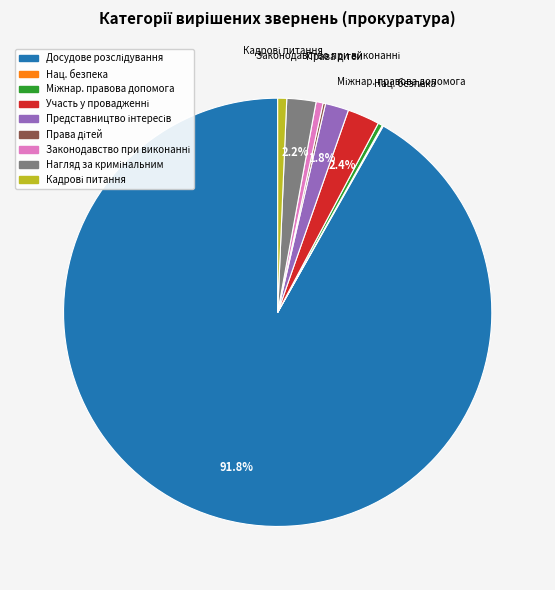

Is there a majority slice in this chart?

Yes